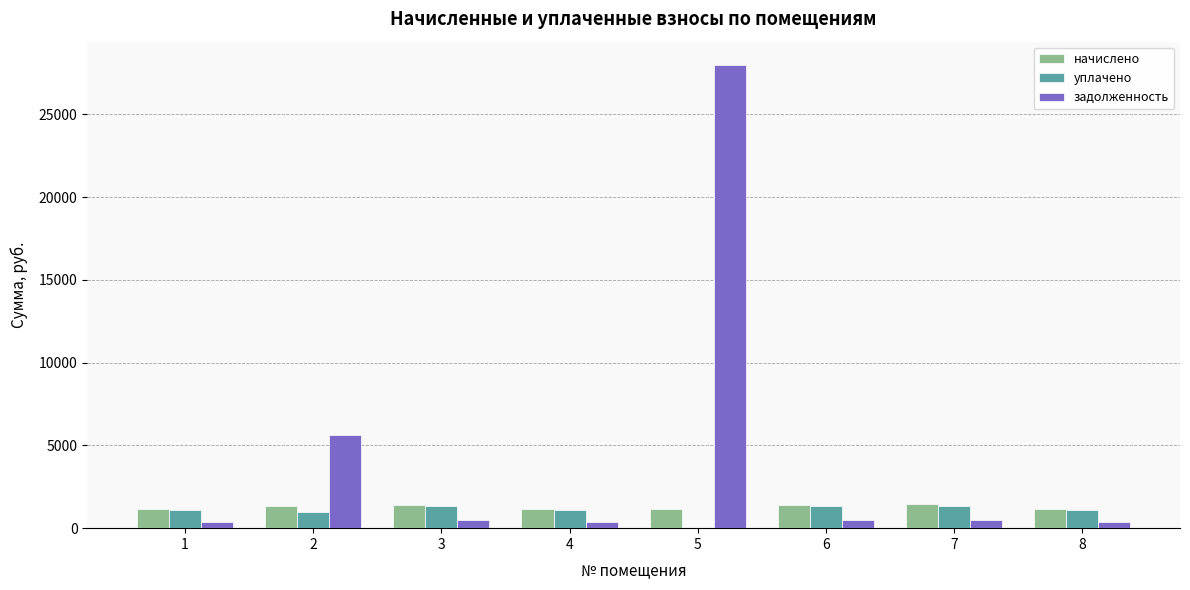

Is the value of начислено at 6 greater than the value of задолженность at 6?

Yes